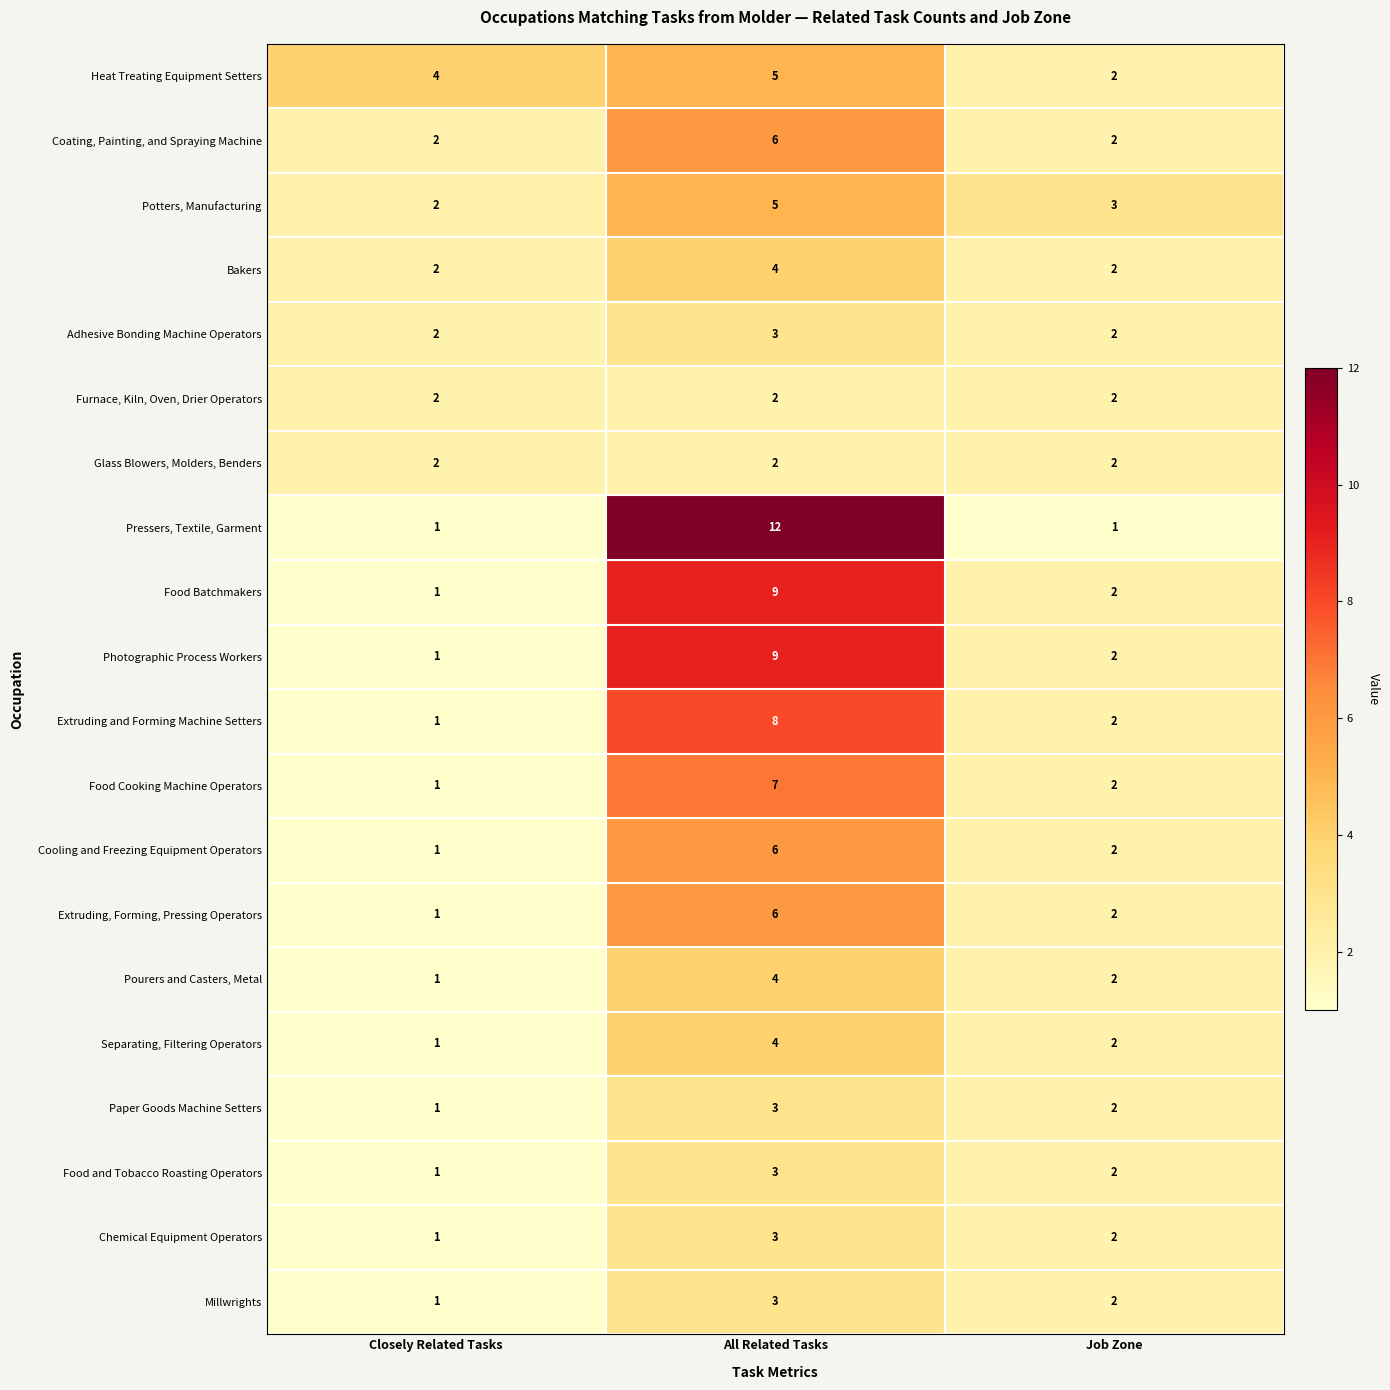

Where does the Extruding and Forming Machine Setters series first go above 2?

All Related Tasks